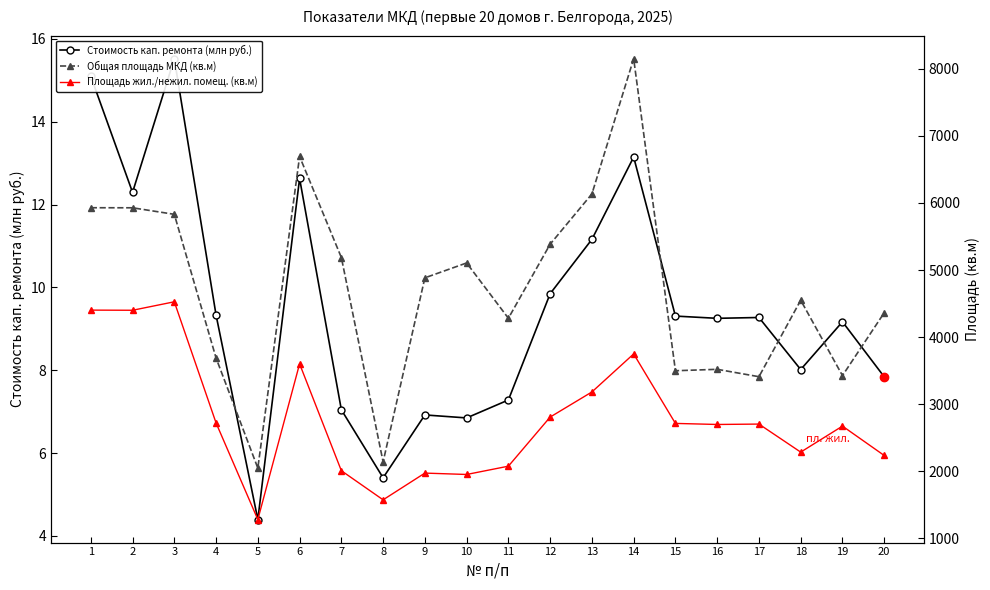

Read the Общая площадь МКД (кв.м) value at 11.

4281.3